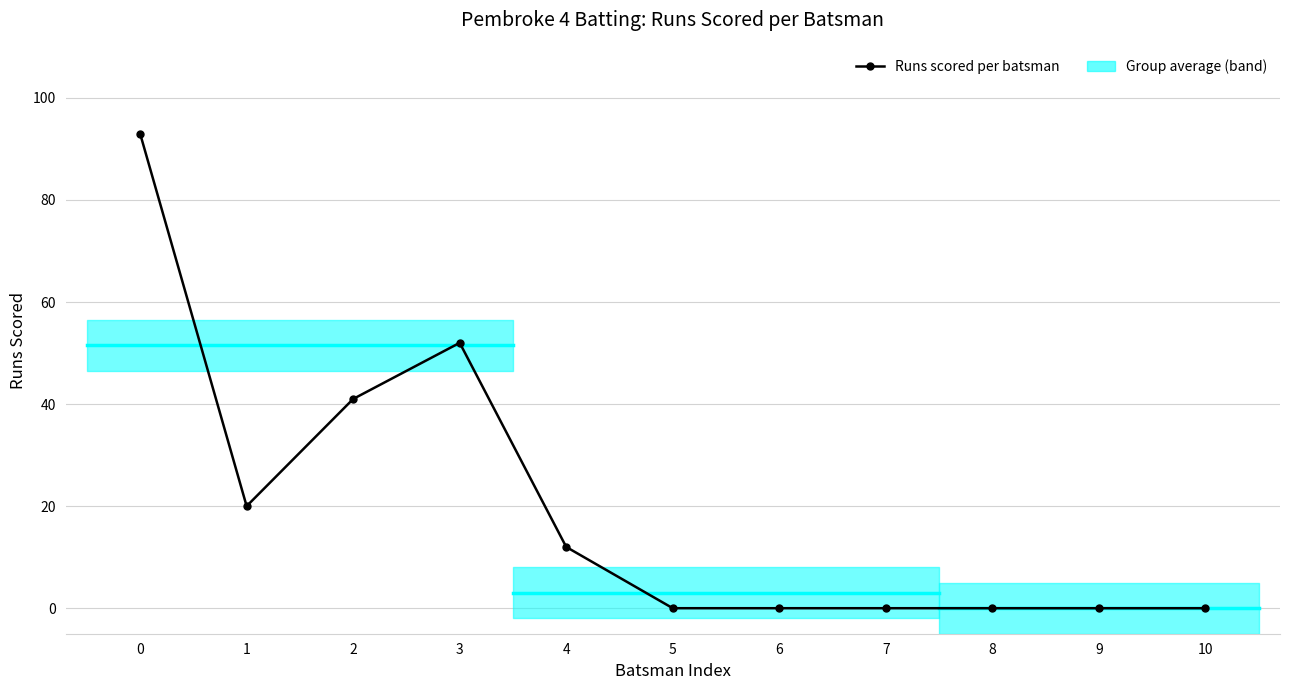

Reading right to left, extract all data points from this chart.

10=0	9=0	8=0	7=0	6=0	5=0	4=12	3=52	2=41	1=20	0=93